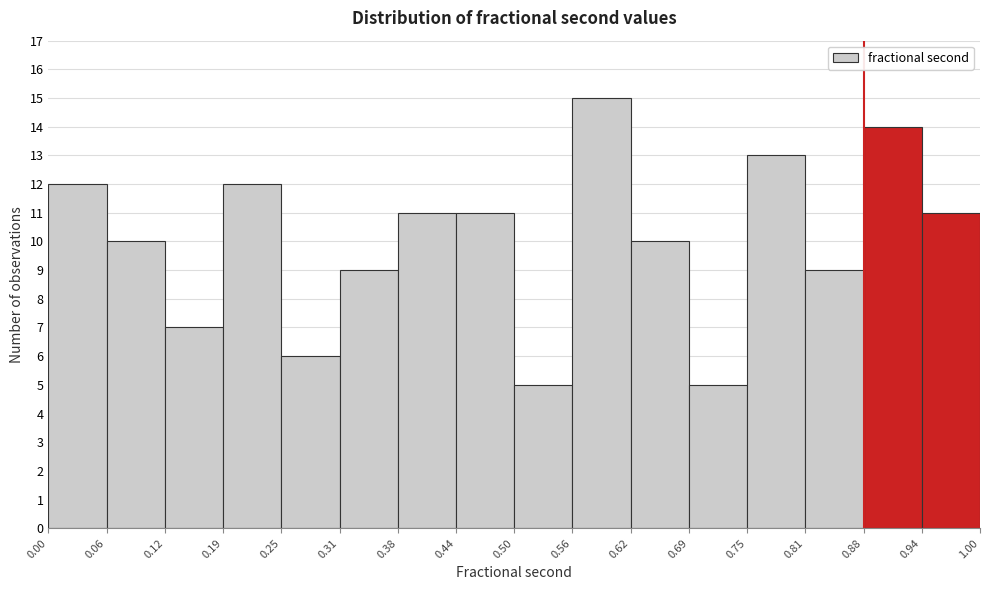

Reading left to right, transcribe this chart: for each bar, give the range it covers on the x-axis and its height. The values are not printed on the chart, so give them approximately, as read against the axis.

0.00 to 0.06: 12
0.06 to 0.12: 10
0.12 to 0.19: 7
0.19 to 0.25: 12
0.25 to 0.31: 6
0.31 to 0.38: 9
0.38 to 0.44: 11
0.44 to 0.50: 11
0.50 to 0.56: 5
0.56 to 0.62: 15
0.62 to 0.69: 10
0.69 to 0.75: 5
0.75 to 0.81: 13
0.81 to 0.88: 9
0.88 to 0.94: 14
0.94 to 1.00: 11